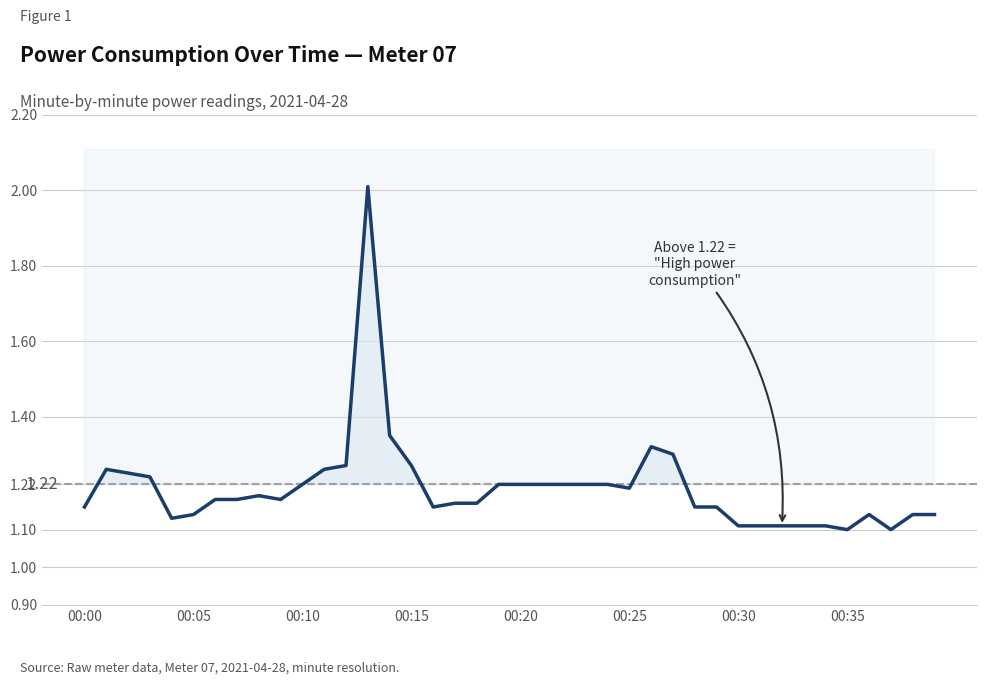

What is the approximate value at 12?

1.3